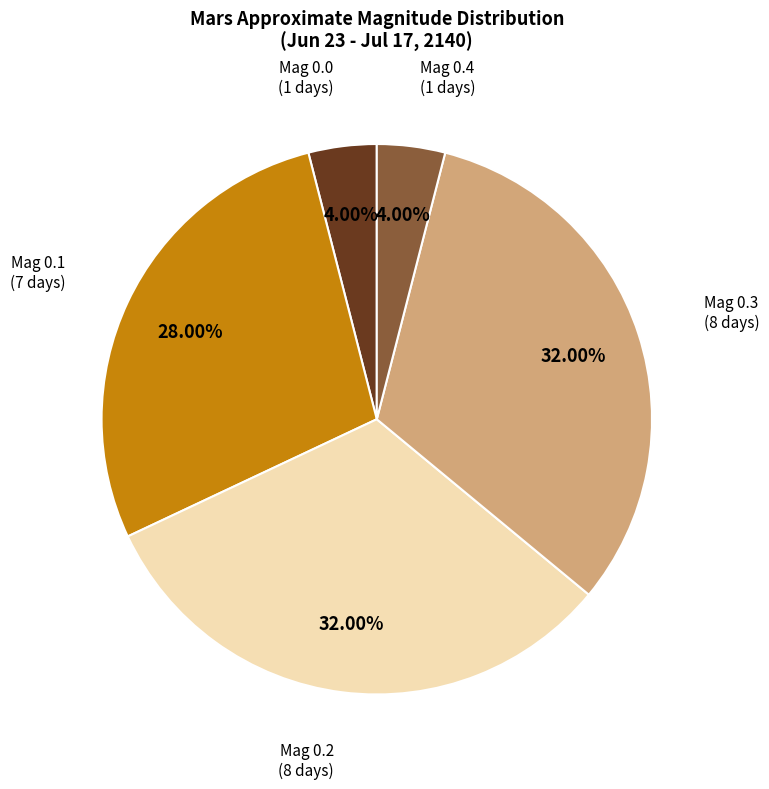

Is there any slice that represents more than half of the pie?

No